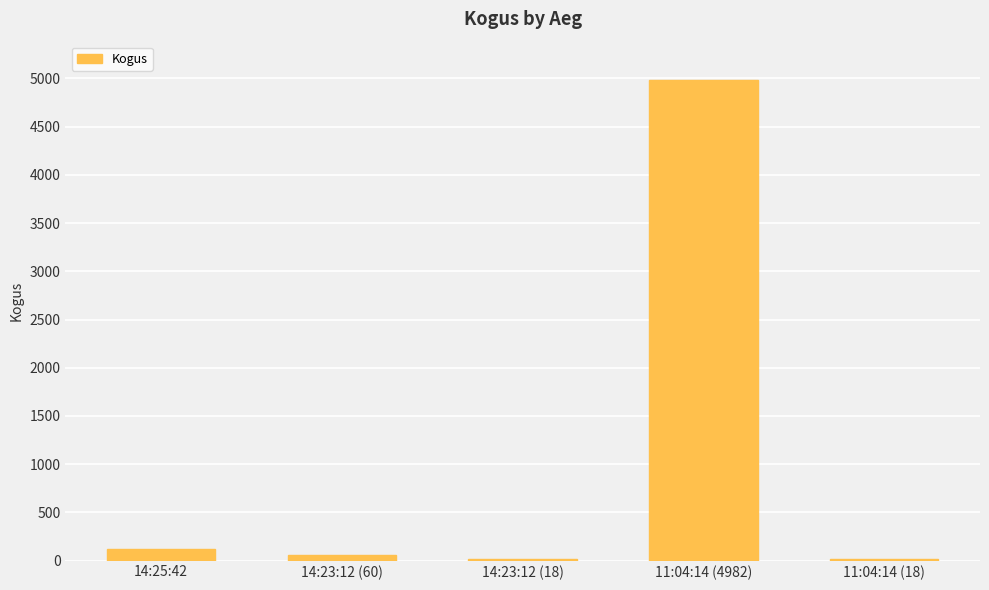

What is the difference between the maximum and second lowest values?

4964